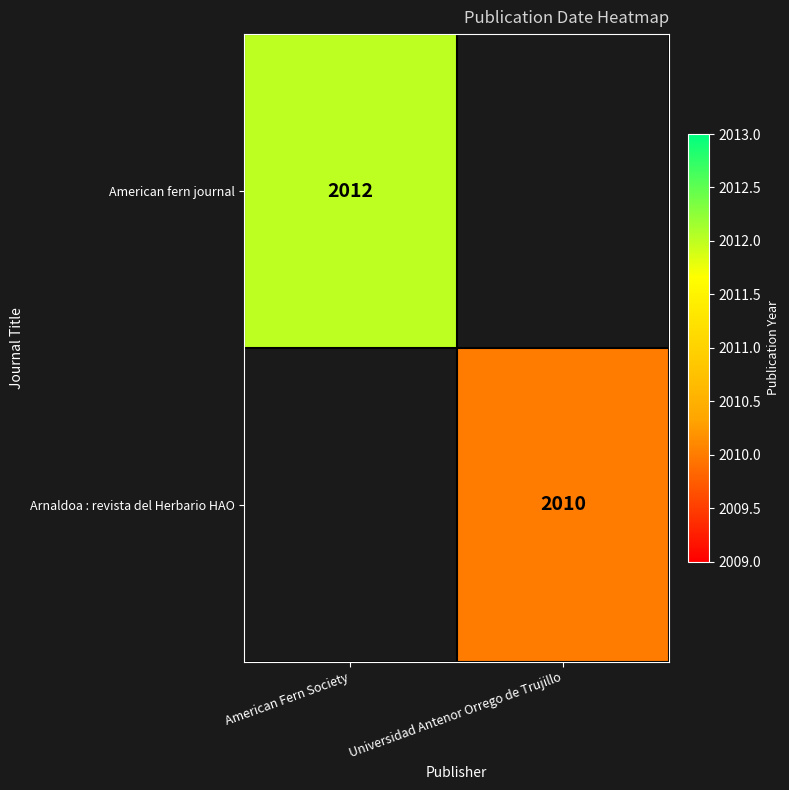

What is the total value across all series at Universidad Antenor Orrego de Trujillo?

2010